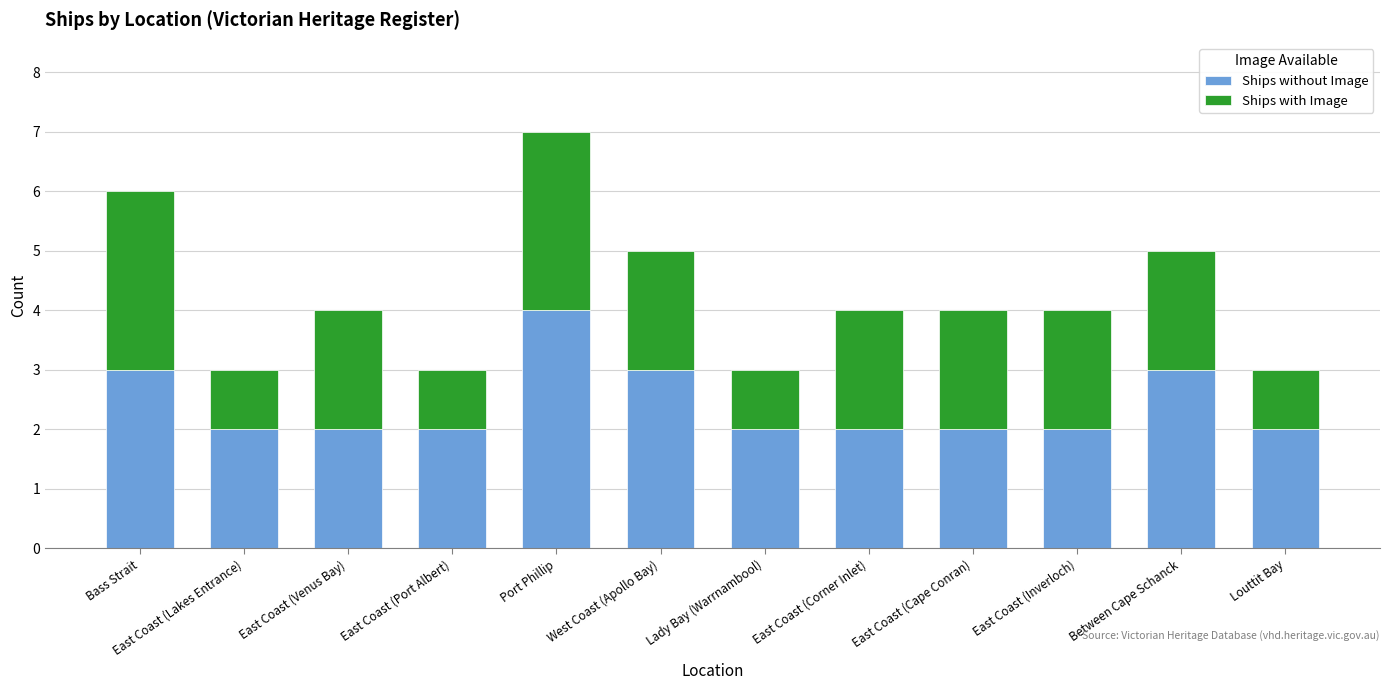

True or false: Ships without Image has a value of 4 at Port Phillip.

True